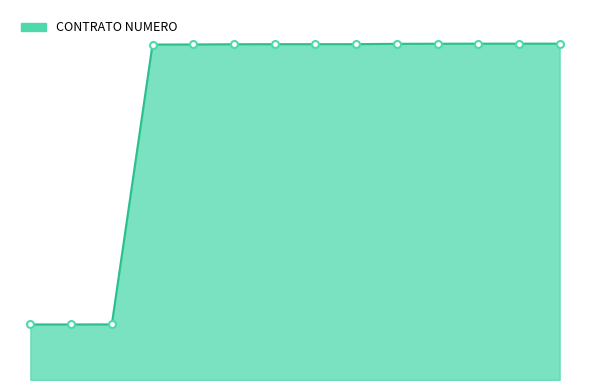

Does the chart display data point markers on the line(s)?

No